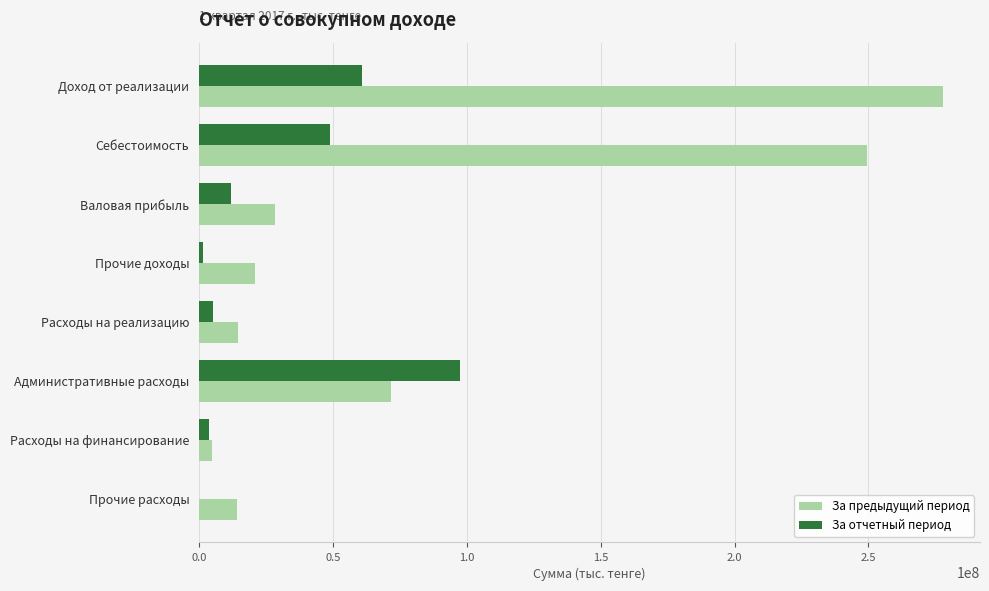

Where is За отчетный период nearest to the value 48665488?

Себестоимость